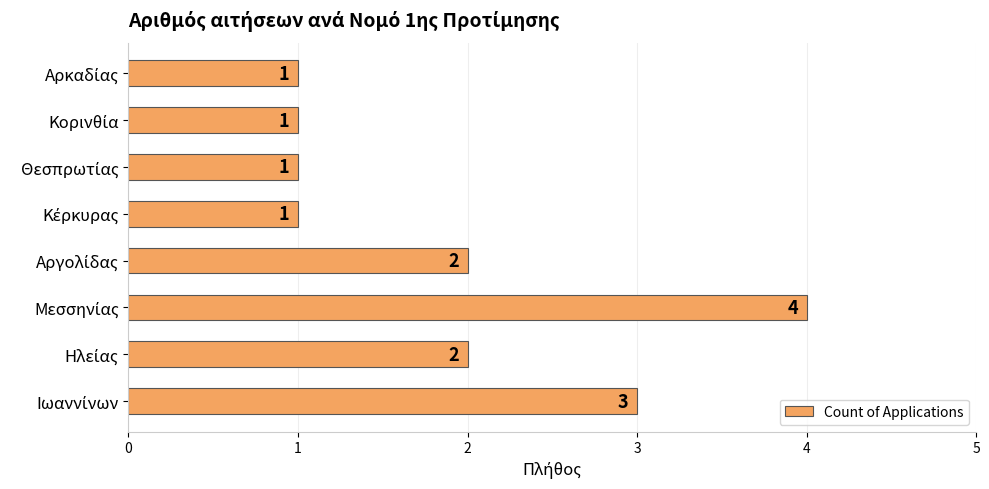

Count the values in the range 1 to 3.

7